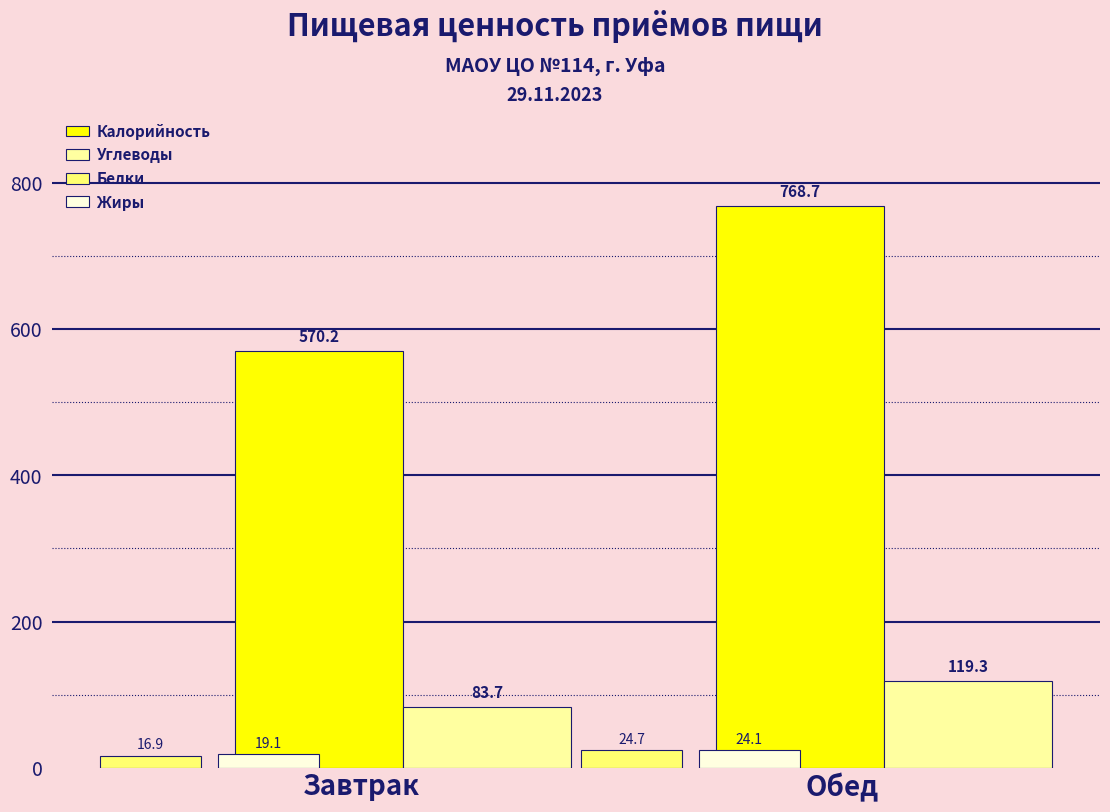

What is the value of the Калорийность bar at the 2nd from the left?

768.7